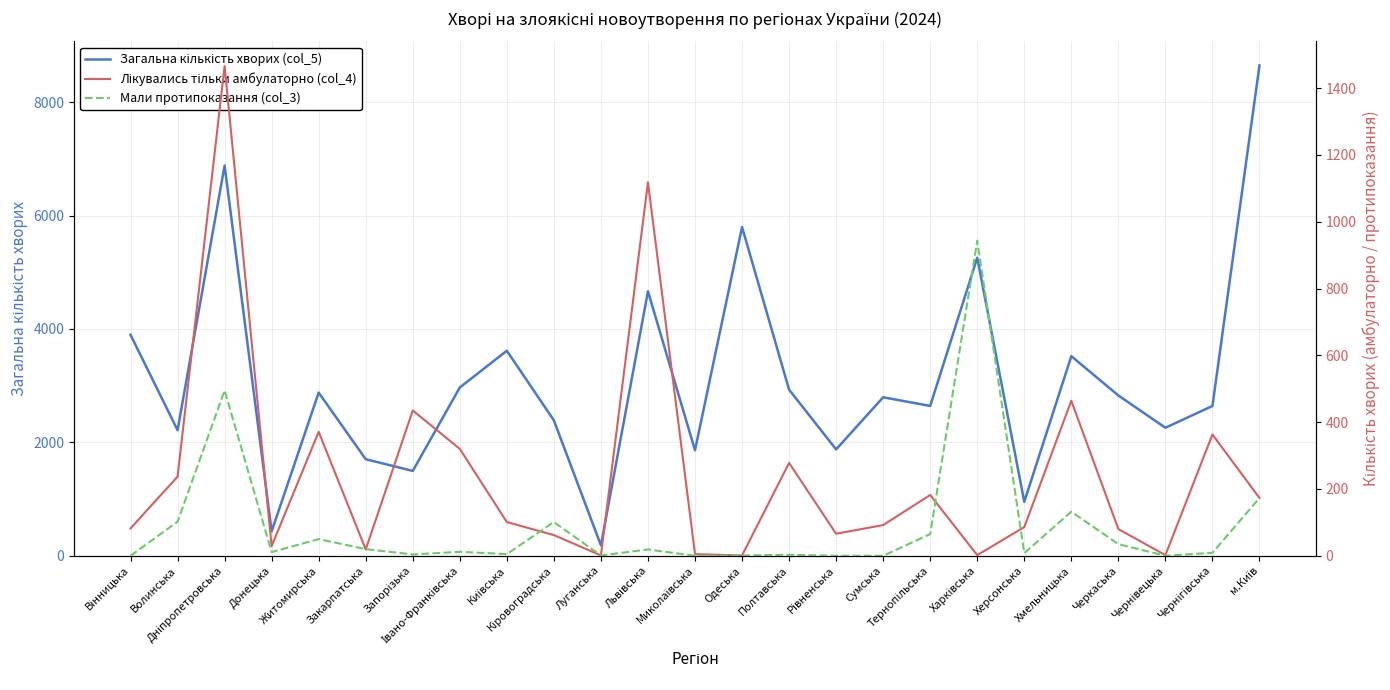

In Загальна кількість хворих (col_5), how many points are lower than both neighbors (excluding endpoints)?

9